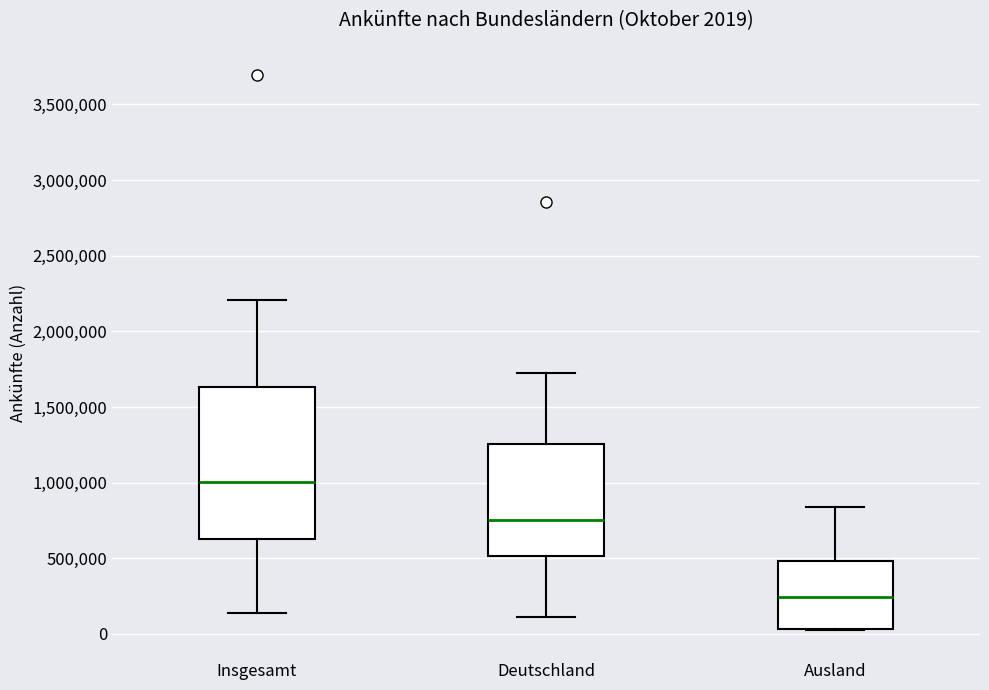

Comparing the boxes themselves (not the whiskers), which one is the tallest?

Insgesamt